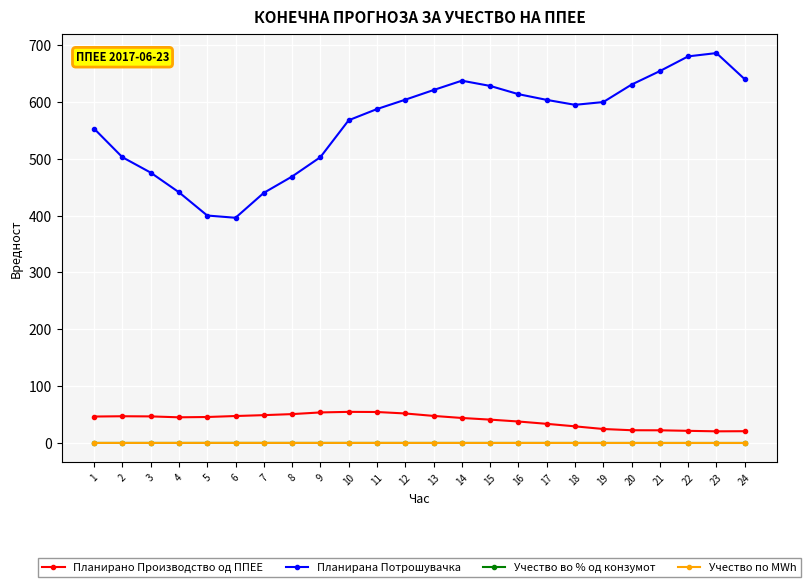

Which category has the lowest value across all series?

23